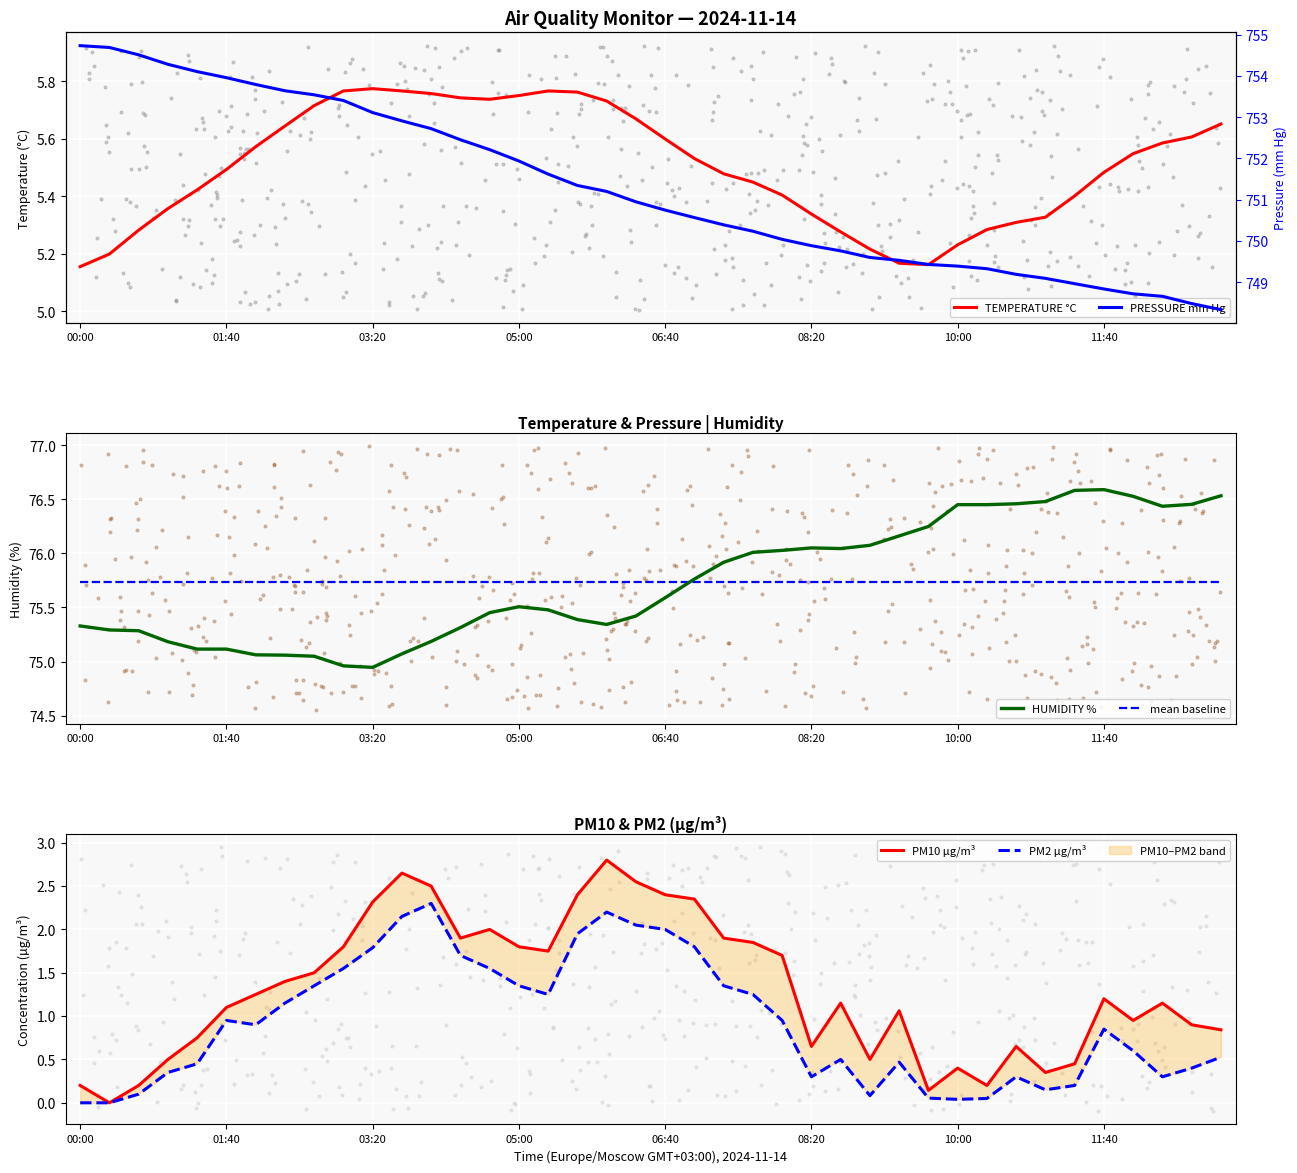

At which label does HUMIDITY % first exceed 75?

00:00